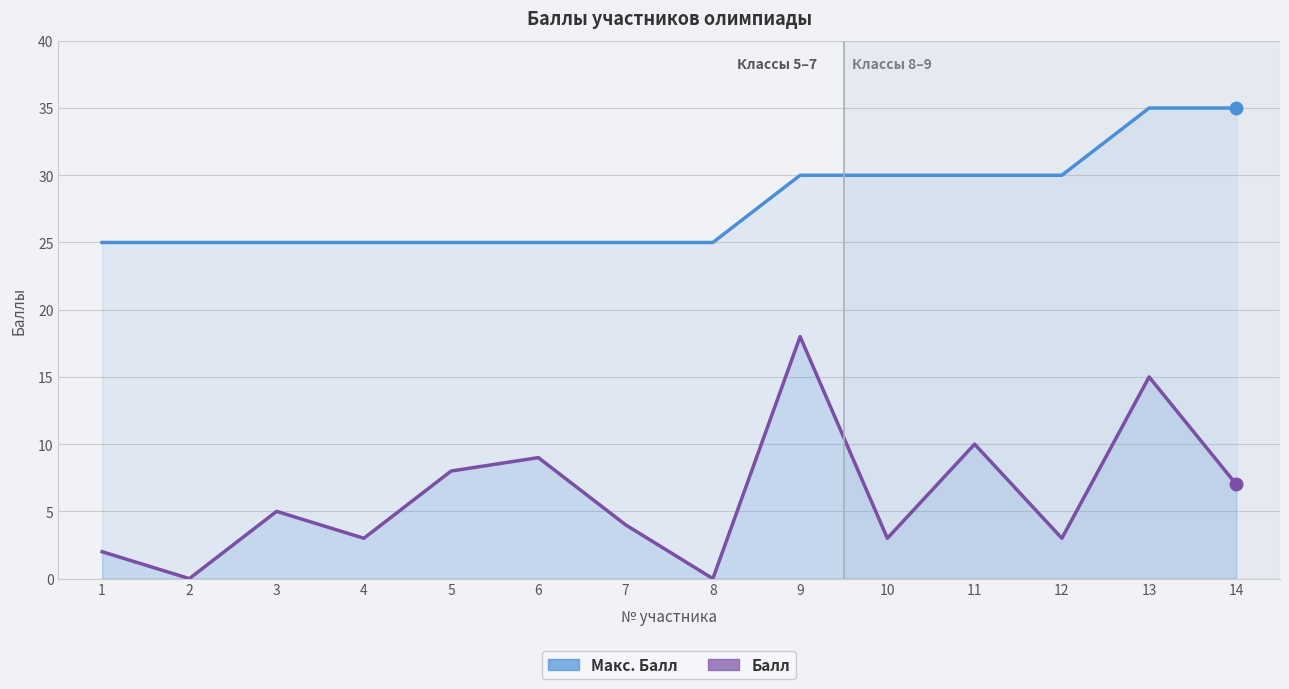

Which series changed the most between 1 and 2?

Балл